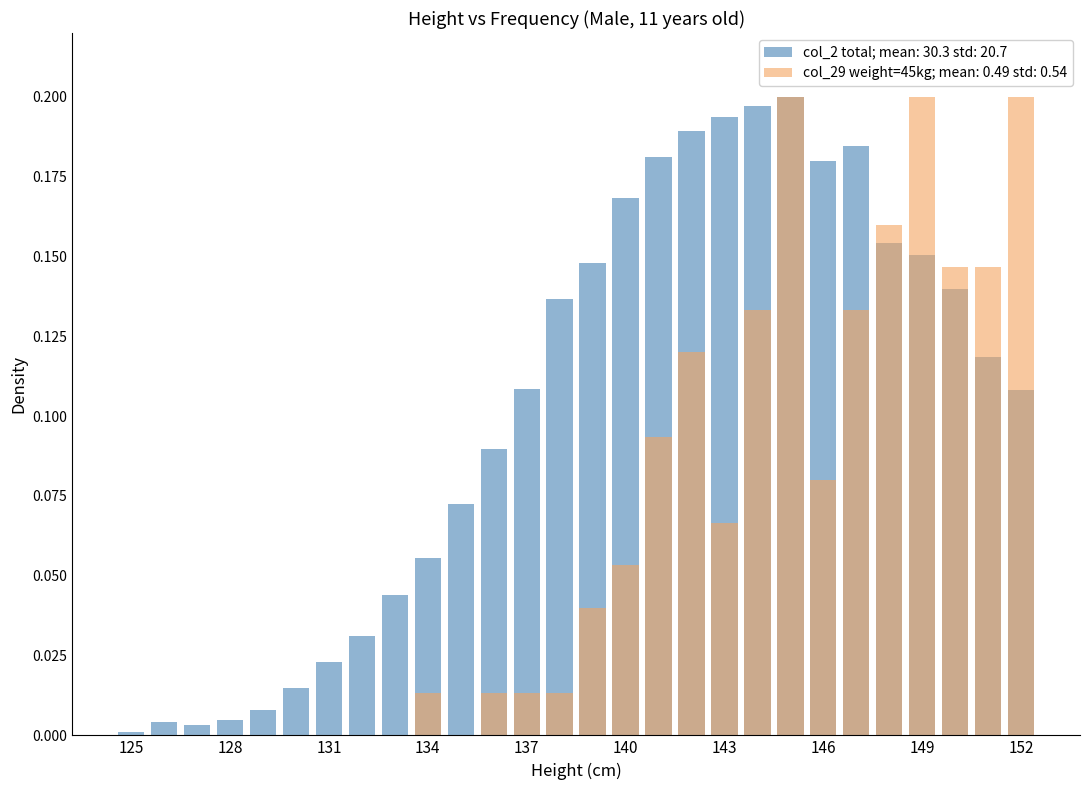

True or false: col_29 (weight 45kg freq) has a value of 0.1 at 139.

False